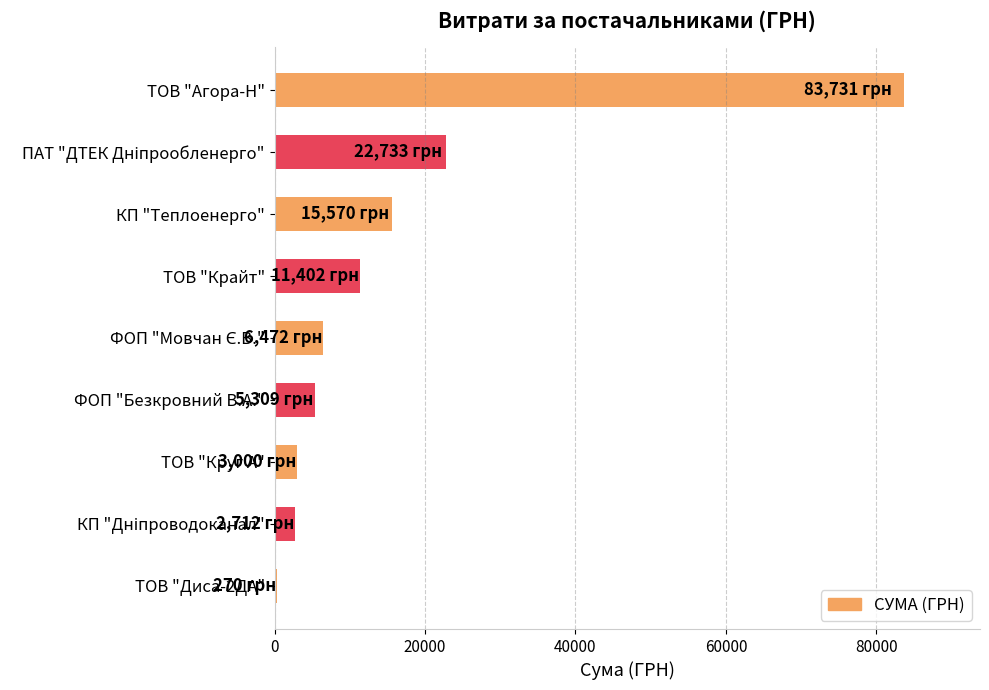

What is the greatest value displayed?

83730.6